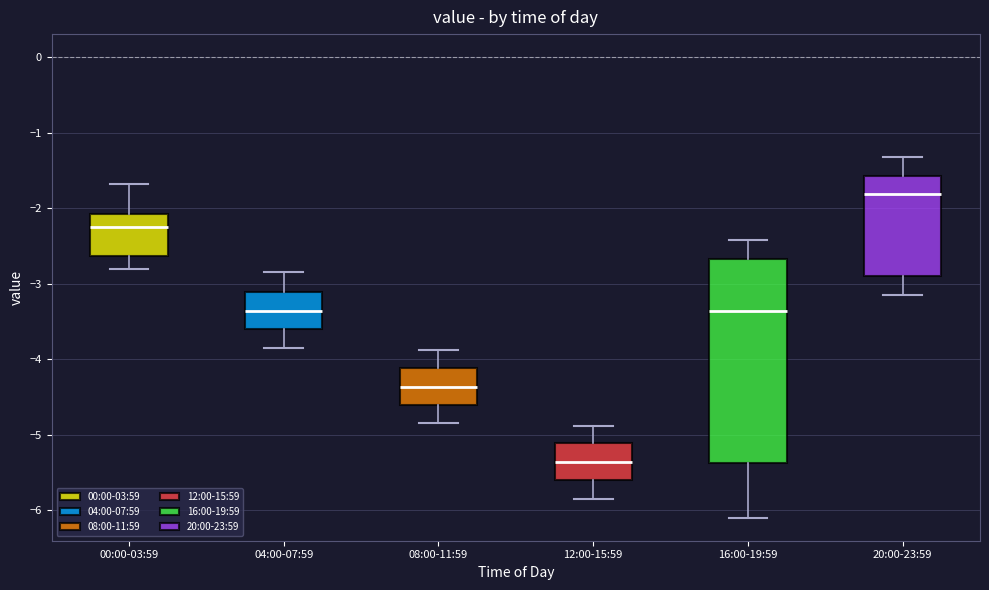

Where does the upper whisker of the box for 16:00-19:59 end on the y-axis? The values are not printed on the chart, so give them approximately, as read against the axis.

-2.4